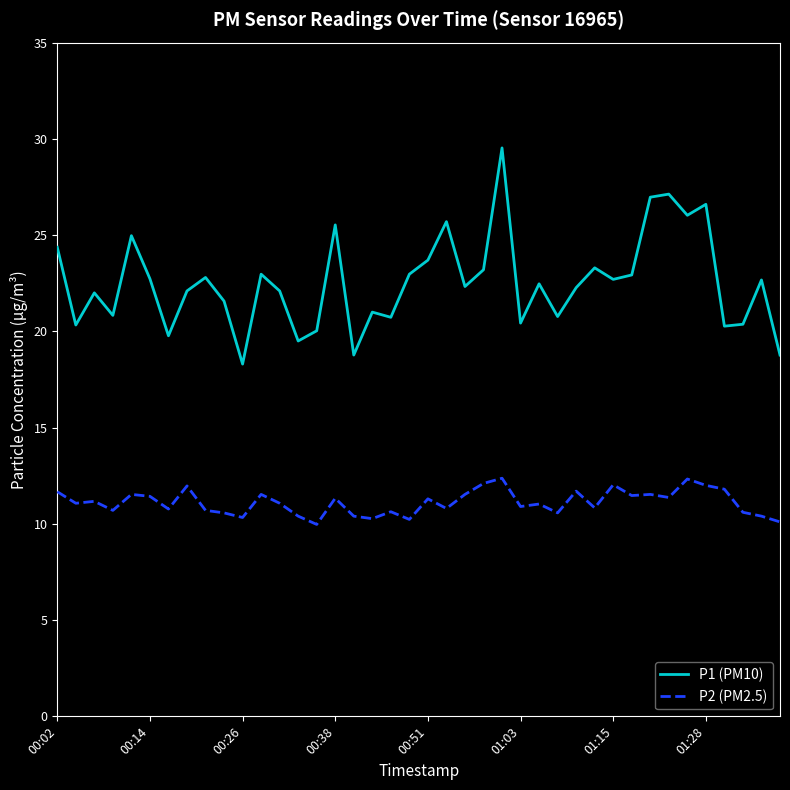

List the series in order of their peak value, highest first.

P1 (PM10), P2 (PM2.5)